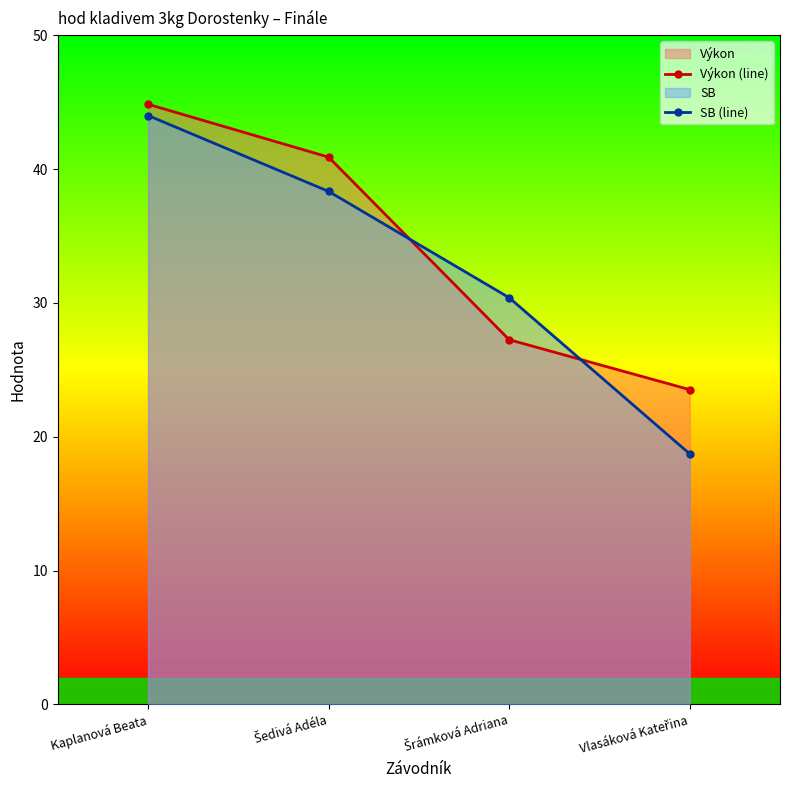

Between which two adjacent categories do Výkon (line) and SB (line) first intersect?

Šedivá Adéla and Šrámková Adriana